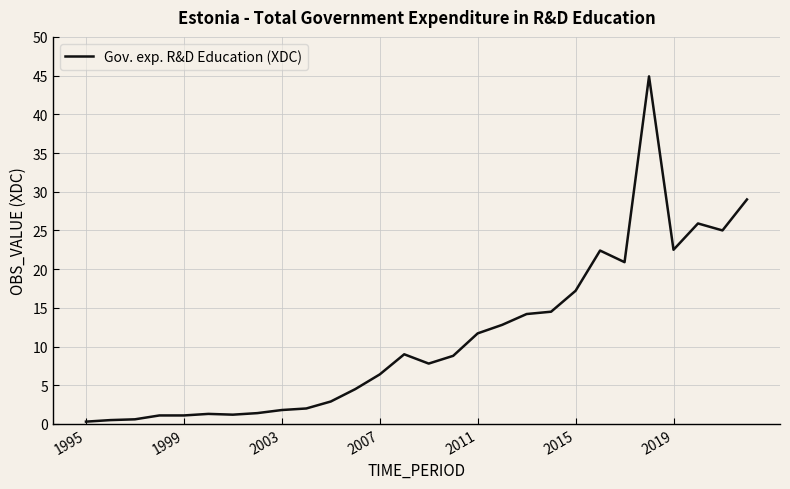

Is this an area chart (filled region under the line)?

No